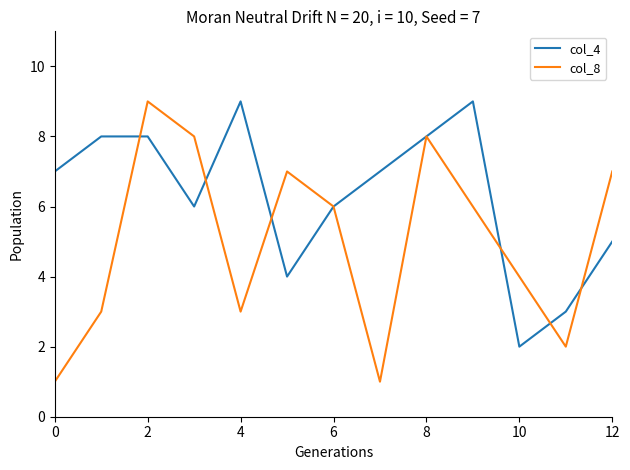

Which series has the largest range (max minus min)?

col_8